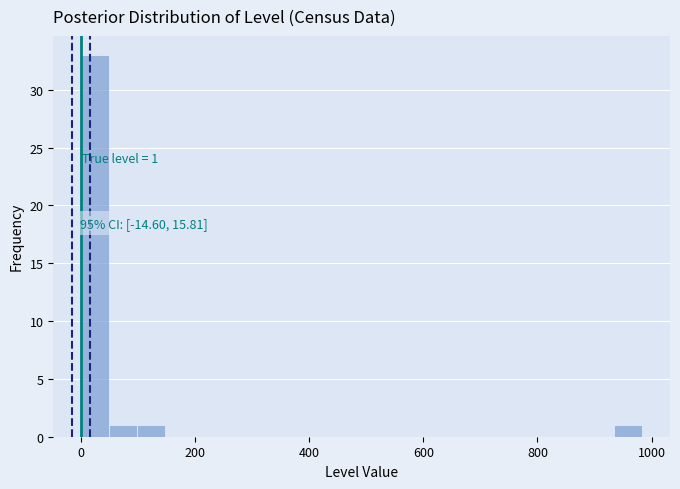

Around what value on the x-axis is the tallest bar? Give the approximate position of its centre, as read against the axis.

20